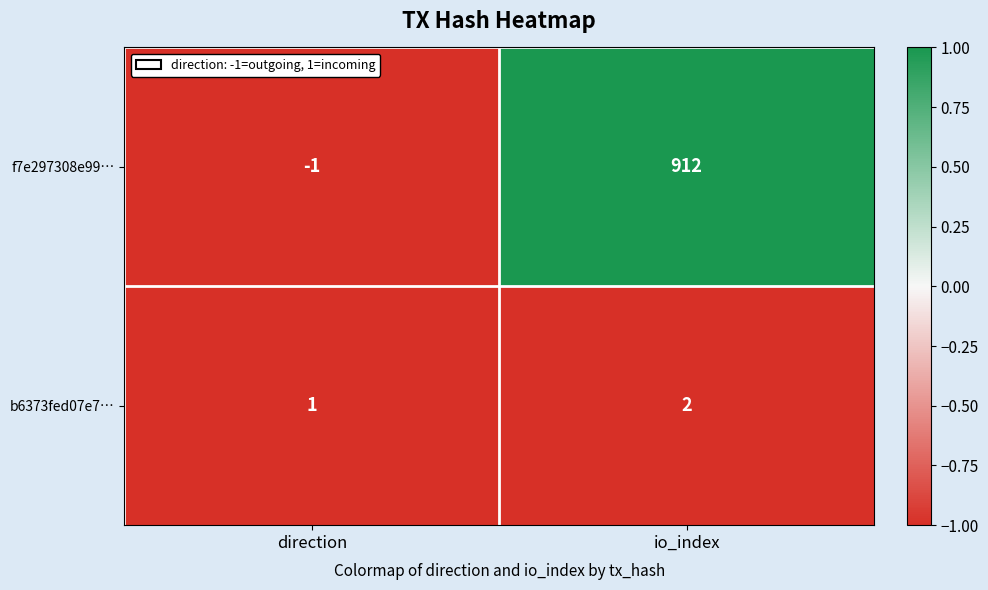

List the series in order of their peak value, highest first.

f7e297308e99…, b6373fed07e7…